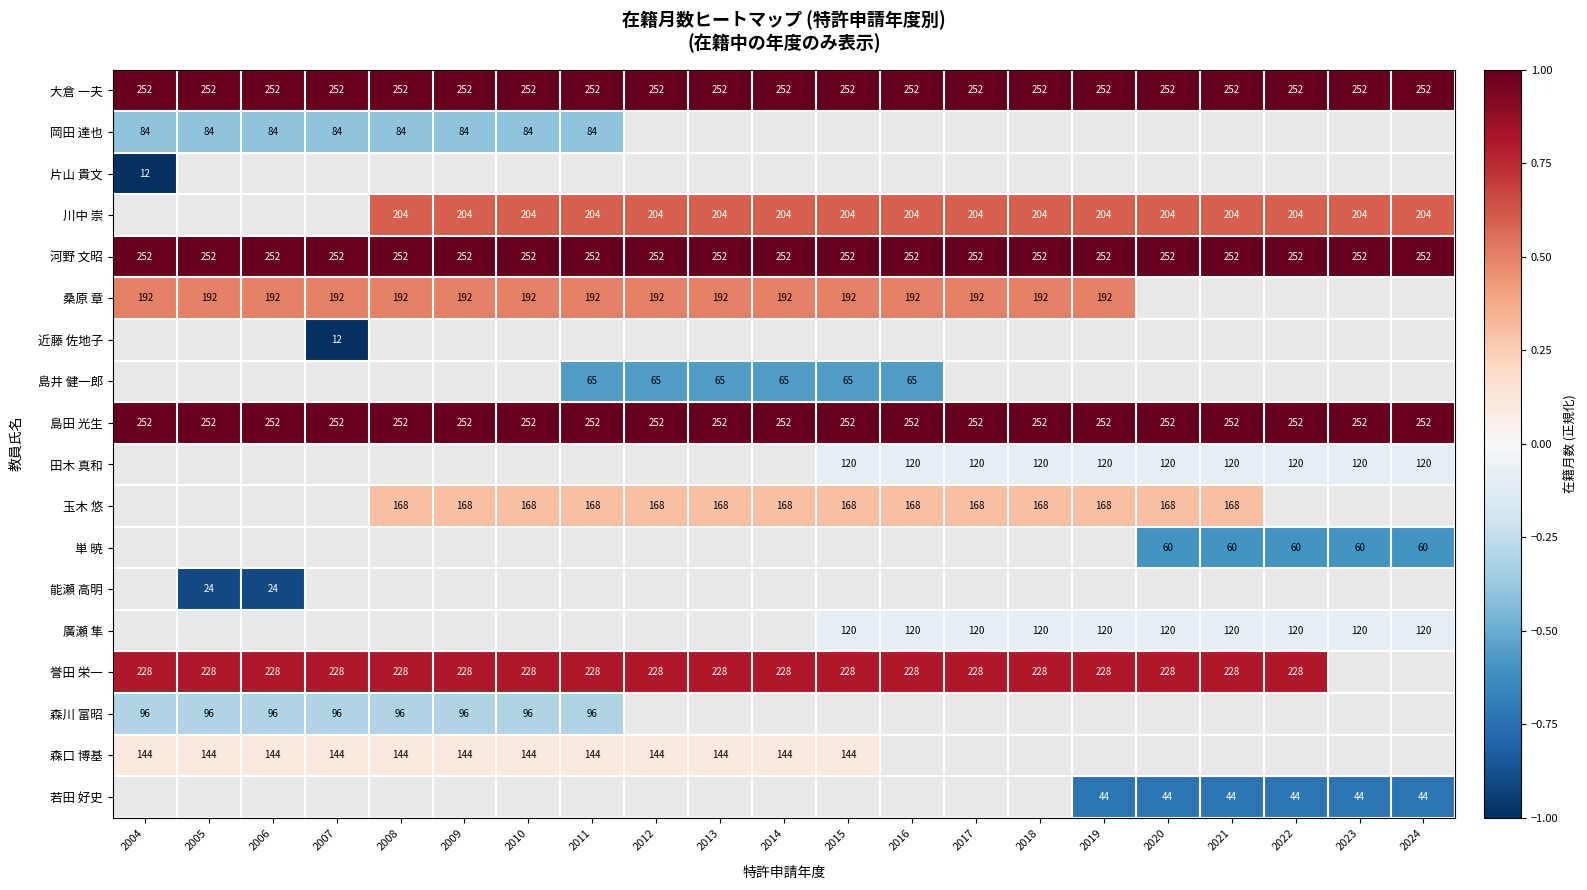

The value of 若田 好史 at 2024 is 44. True or false?

True